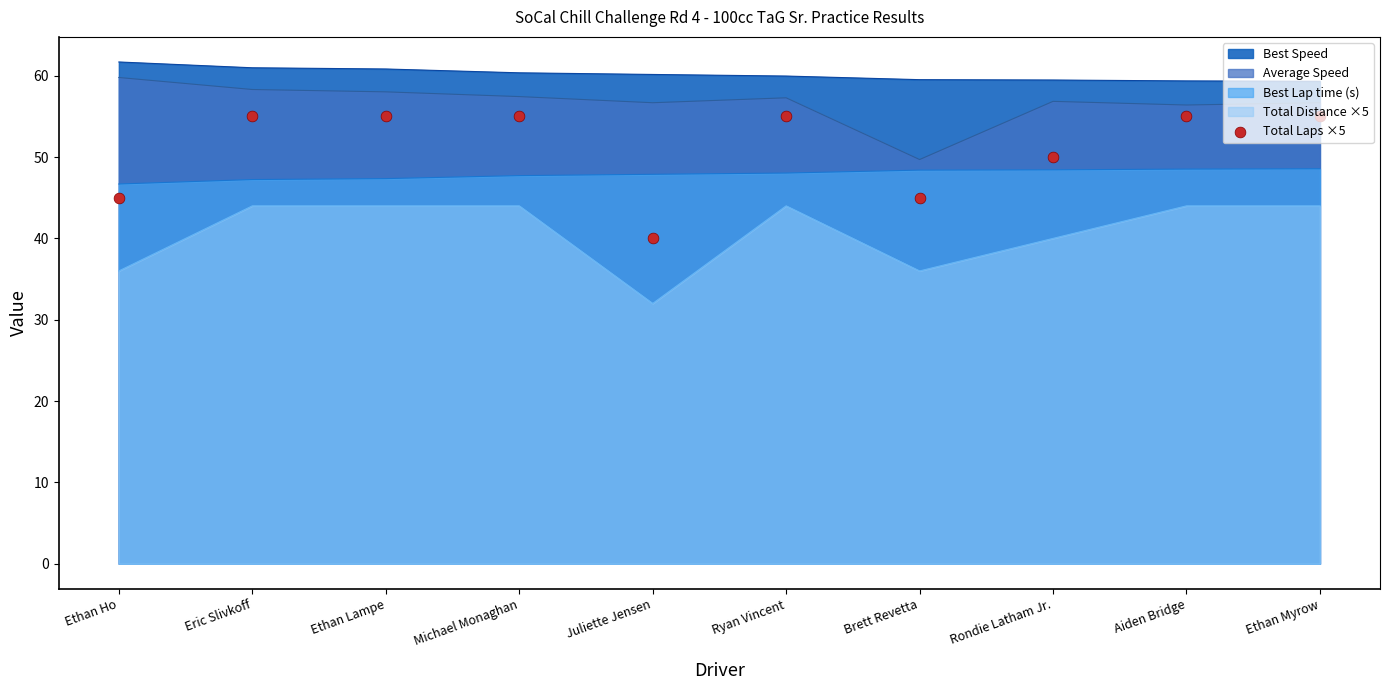

Approximately how many times larger is the value at Ryan Vincent compared to Eric Slivkoff?

1.0